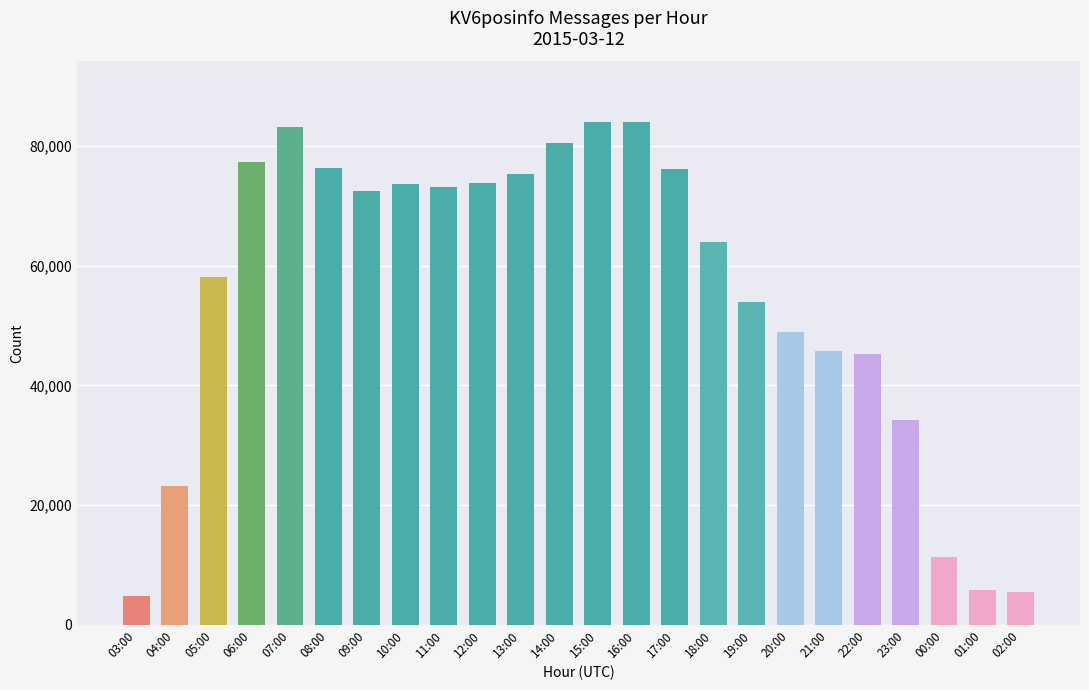

What is the difference between the second highest and second lowest values?

78565